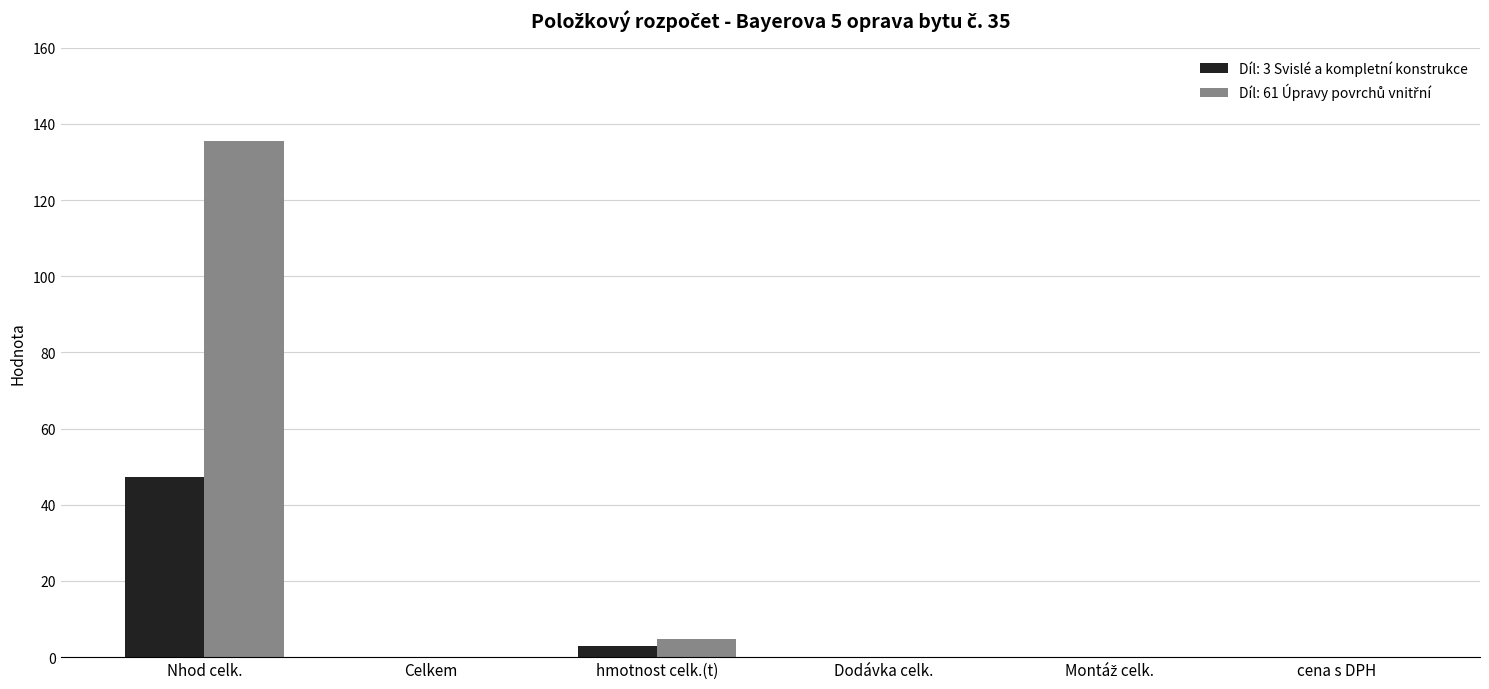

Are the bars horizontal?

No